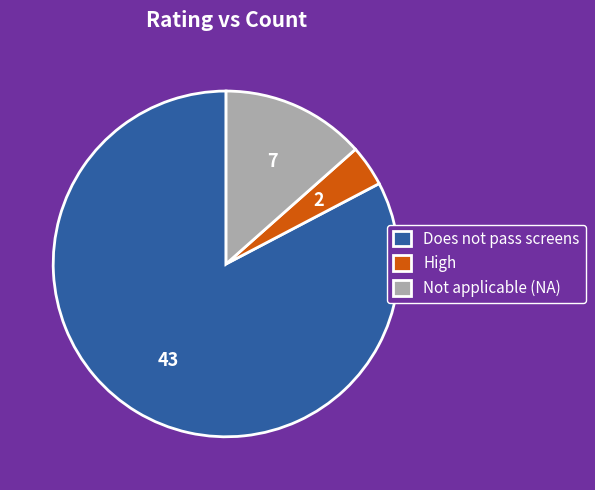

Is the sum of Not applicable (NA) and Does not pass screens greater than half?

Yes